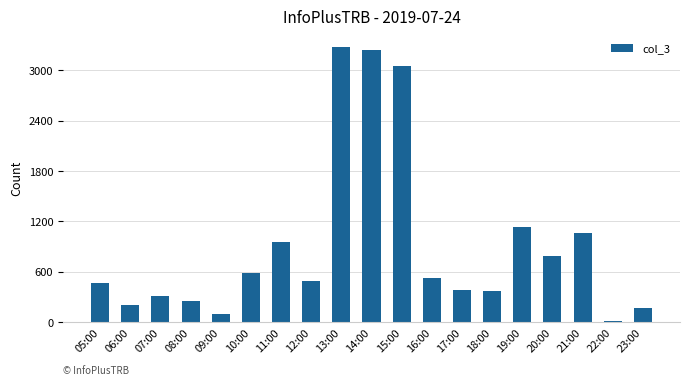

Approximately how many times larger is the value at 21:00 compared to 08:00?

4.2